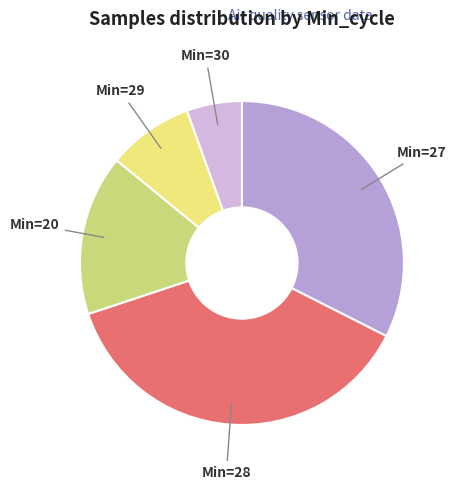

Is there any slice that represents more than half of the pie?

No